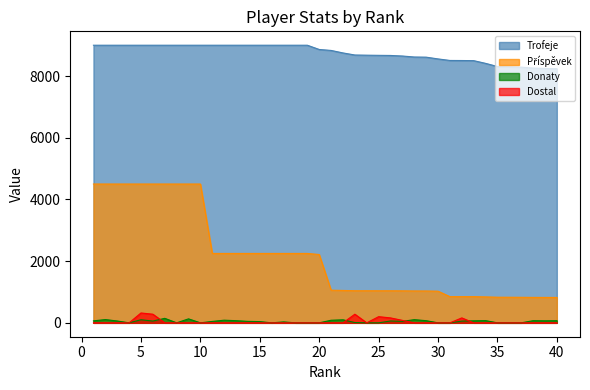

How many data points in Donaty are less than 56?

20